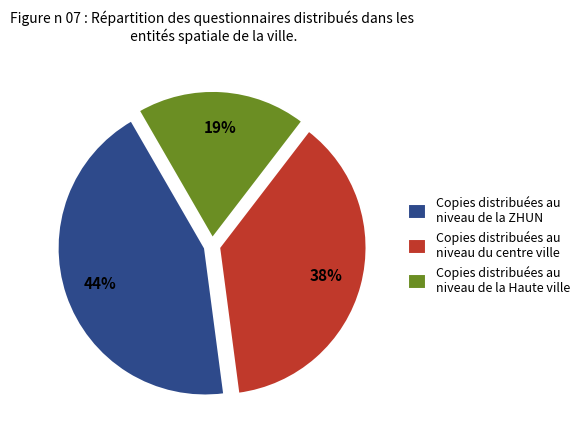

To the nearest percent, what is the average slice percentage?

33%